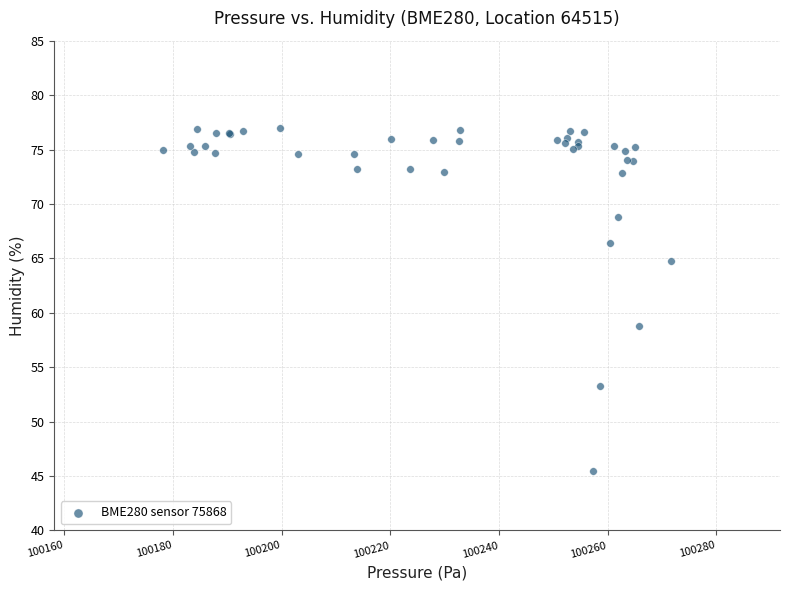

What Y value in the scatter plot is closest to 61?

58.8